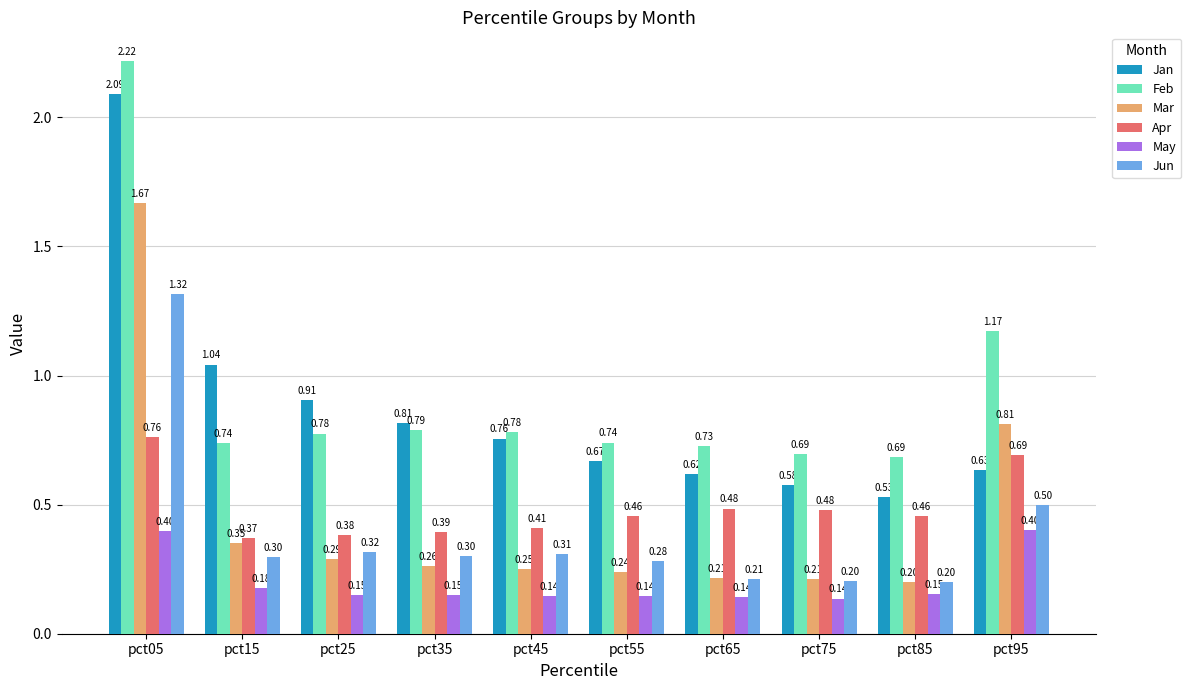

How many bars are there in total?

60